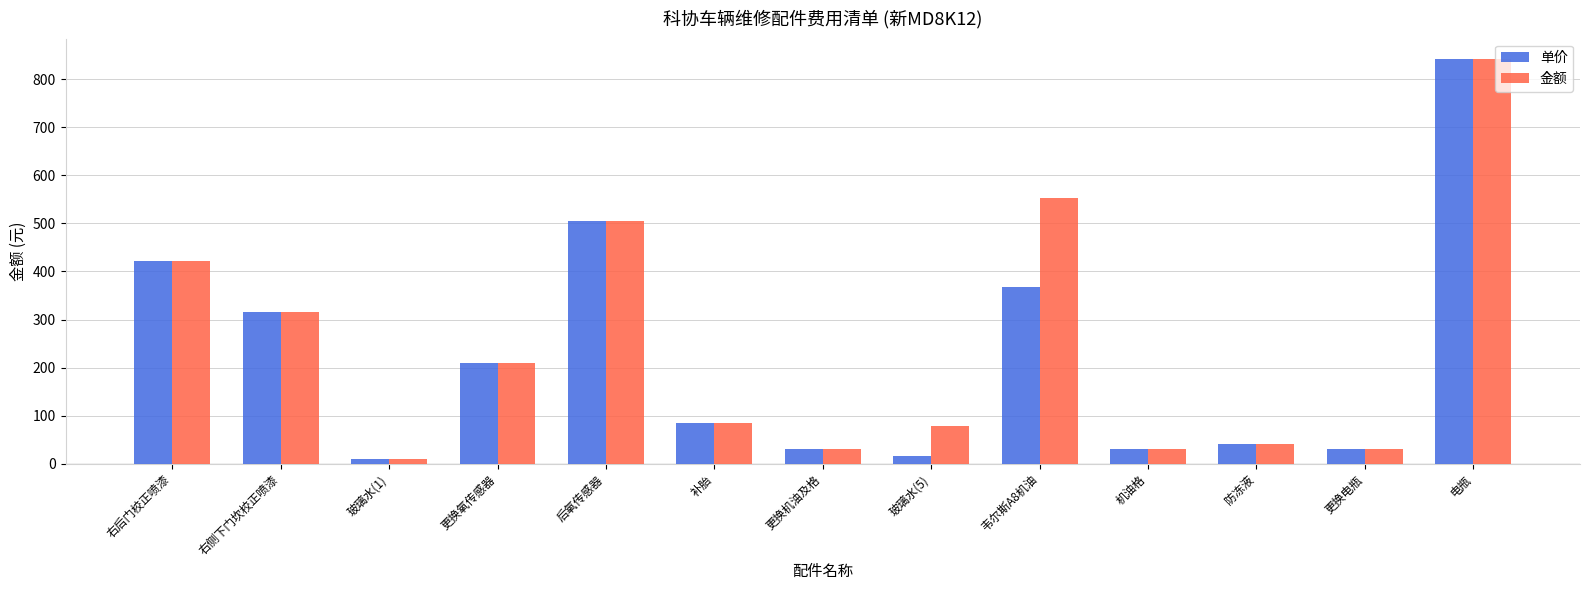

What is the sum of the 单价 values at 机油格 and 玻璃水(1)?

42.1